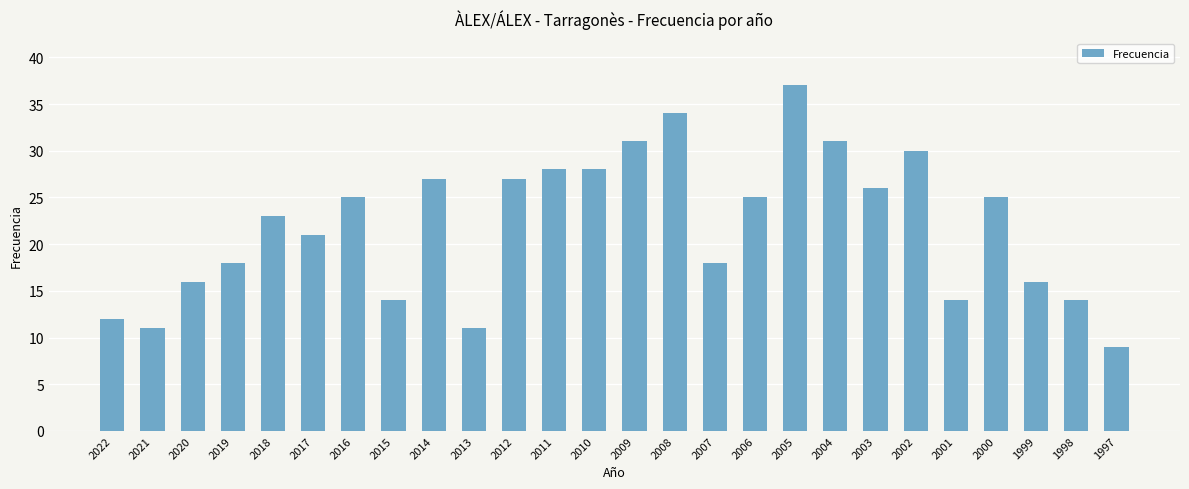

Which label corresponds to the largest value in the chart?

2005